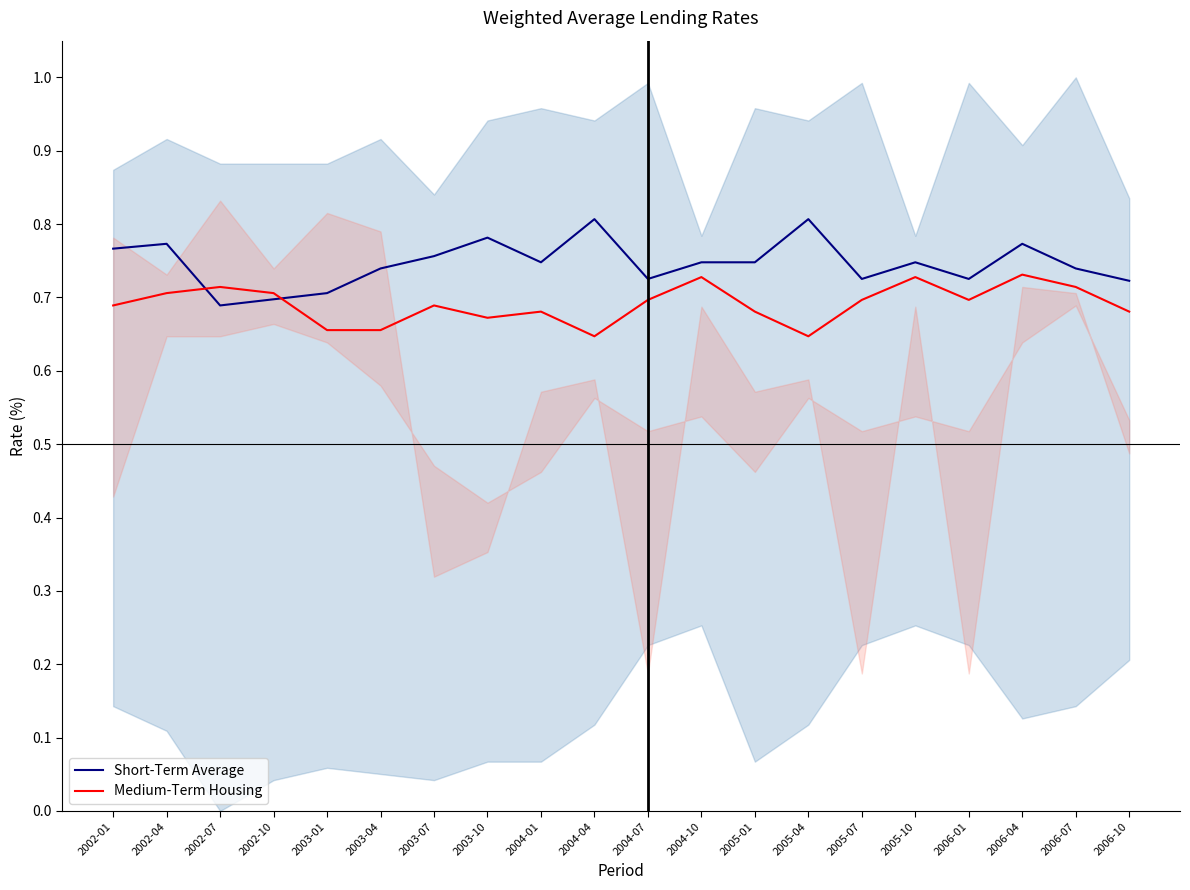

What is the total value across all series at 2004-01?

1.4